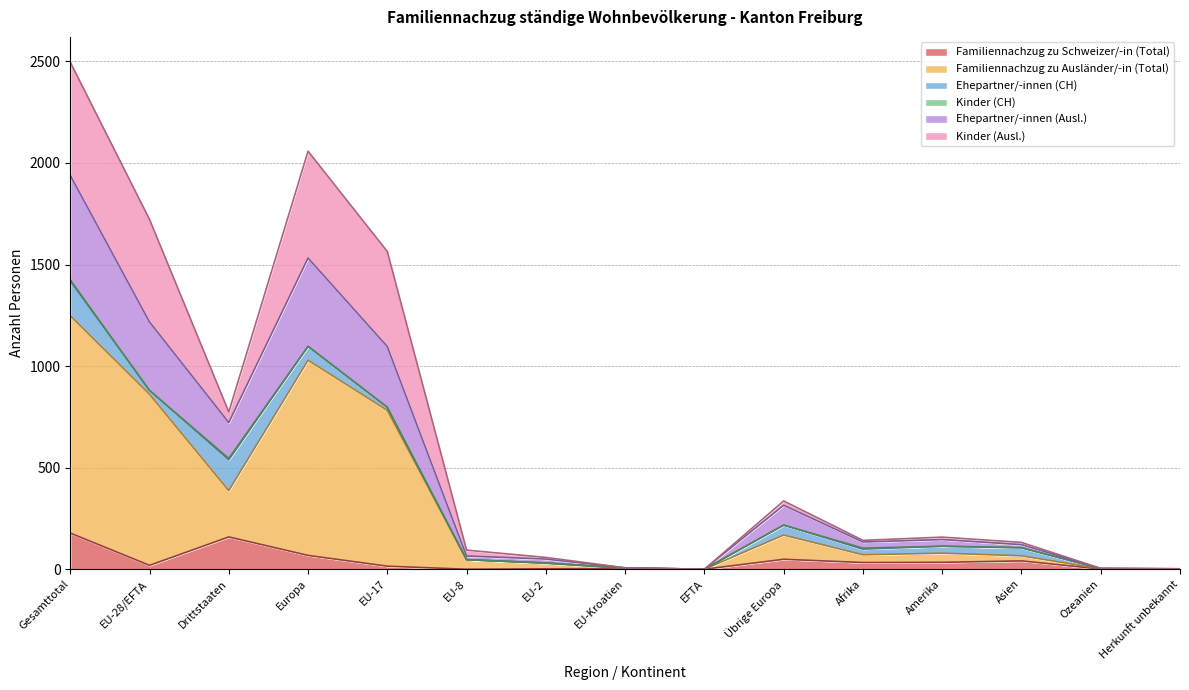

What is the approximate value of Familiennachzug zu Schweizer/-in (Total) at Herkunft unbekannt?

1